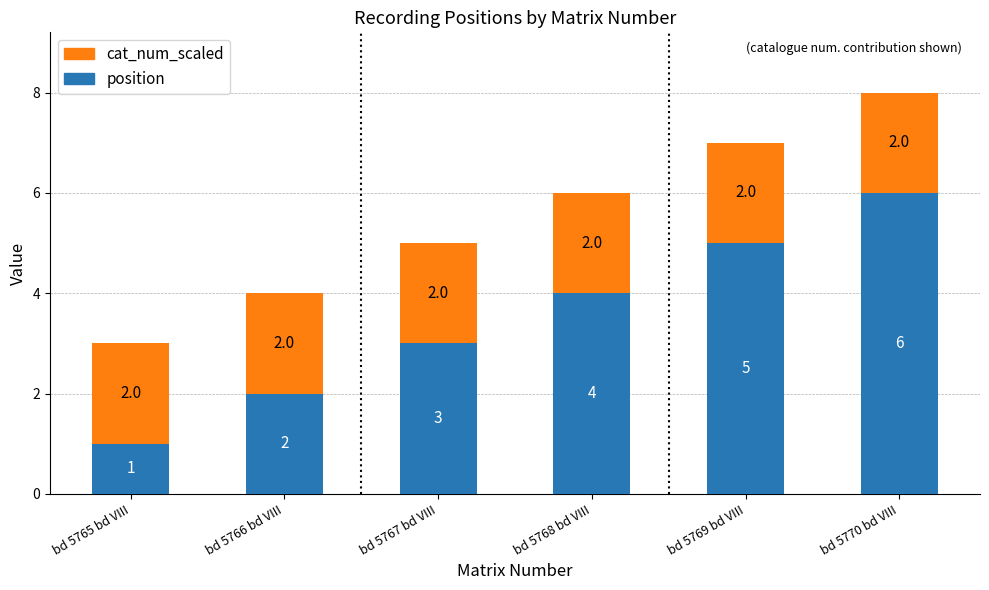

At which category is the sum across all series the highest?

bd 5770 bd VIII